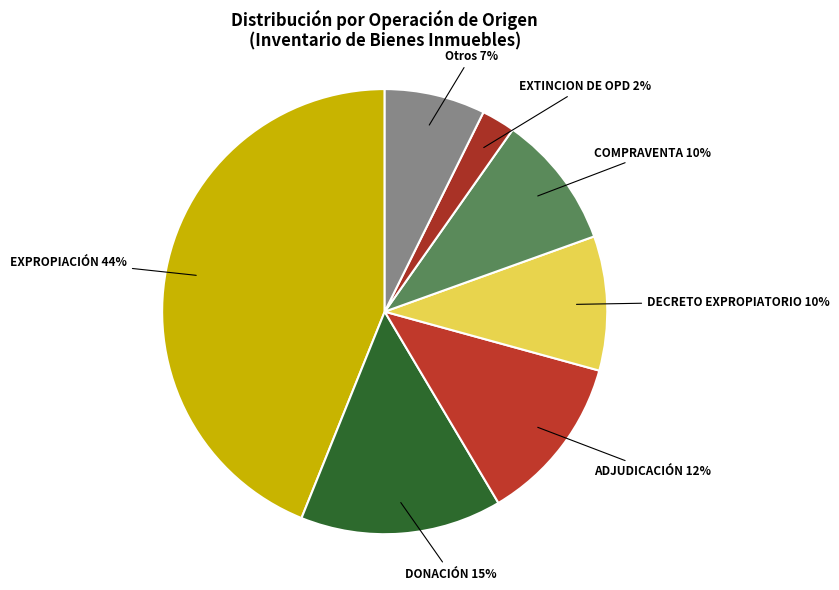

The Otros slice represents 7% of the pie. True or false?

True